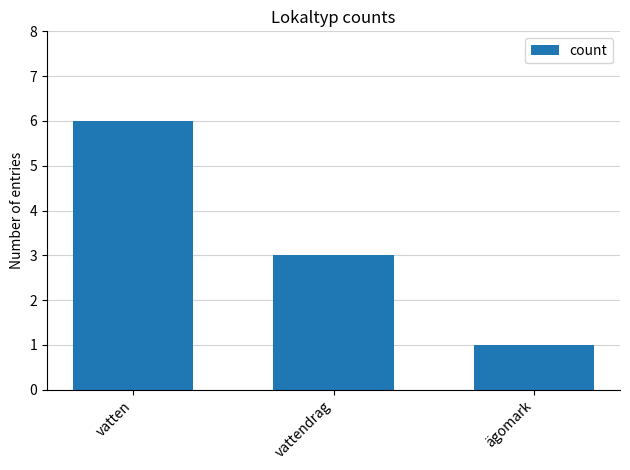

What is the change in value from vatten to vattendrag?

-3